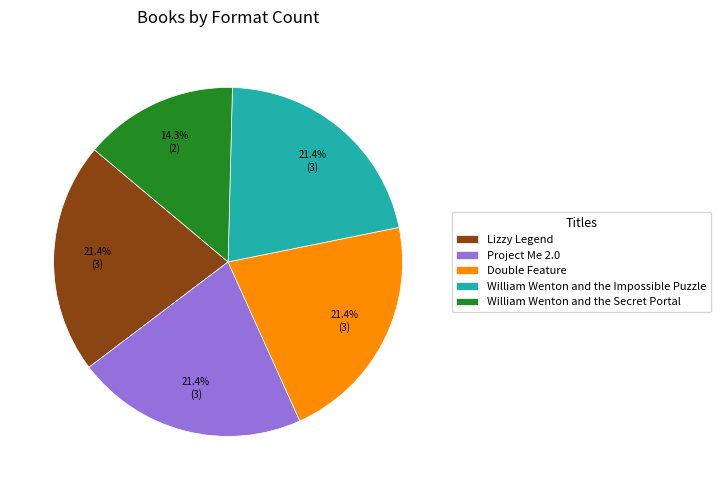

What is the ratio of the value at Lizzy Legend to the value at William Wenton and the Impossible Puzzle?

1.0